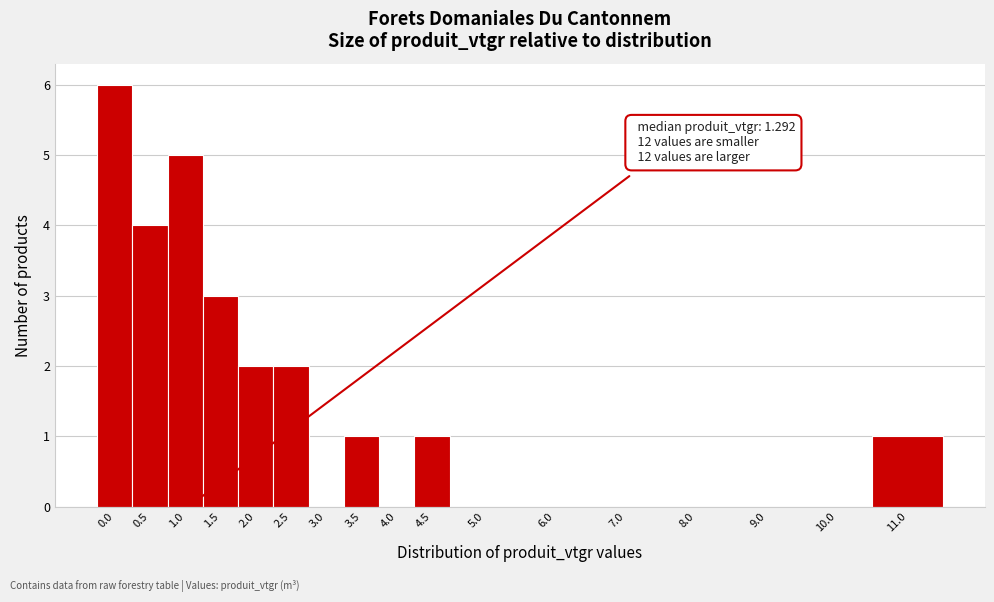

Reading right to left, transcribe all the data shown in this chart.

11.0=1	10.0=0	9.0=0	8.0=0	7.0=0	6.0=0	5.0=0	4.5=1	4.0=0	3.5=1	3.0=0	2.5=2	2.0=2	1.5=3	1.0=5	0.5=4	0.0=6